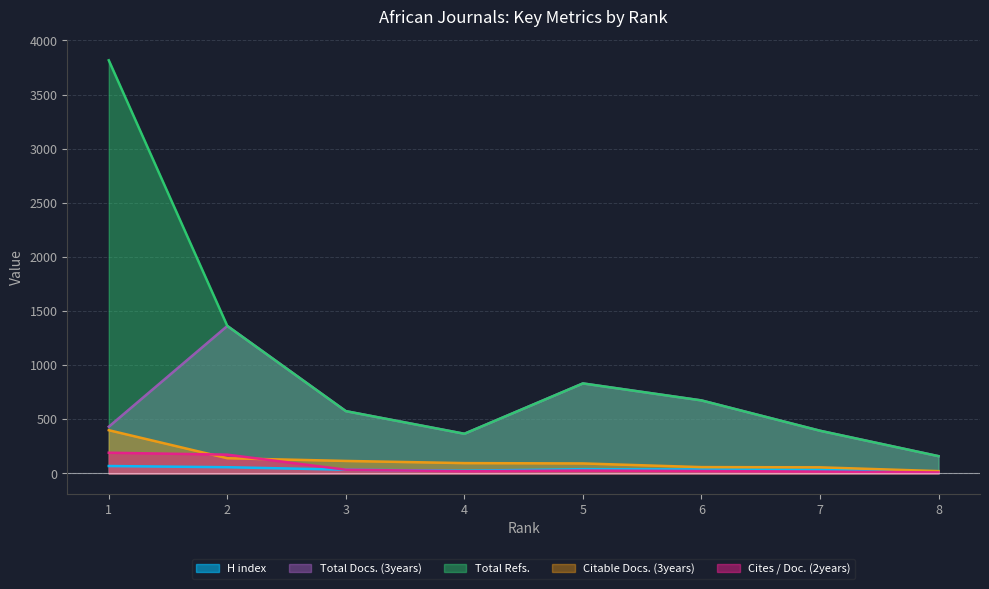

Where is the first local maximum for Total Docs. (3years)?

2